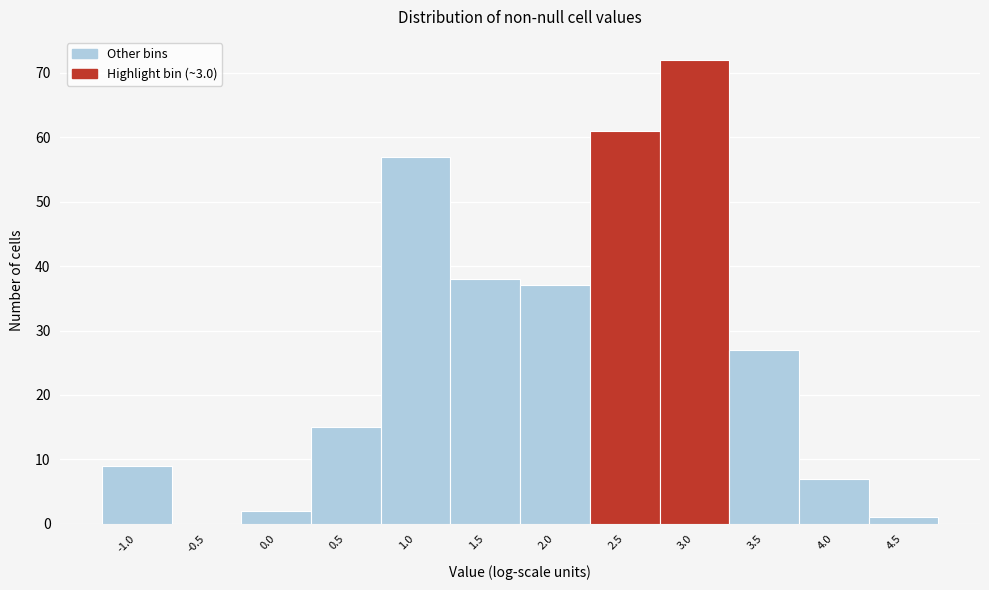

Reading right to left, what are all the values shown in this chart?

4.5=1	4.0=7	3.5=27	3.0=72	2.5=61	2.0=37	1.5=38	1.0=57	0.5=15	0.0=2	-0.5=0	-1.0=9